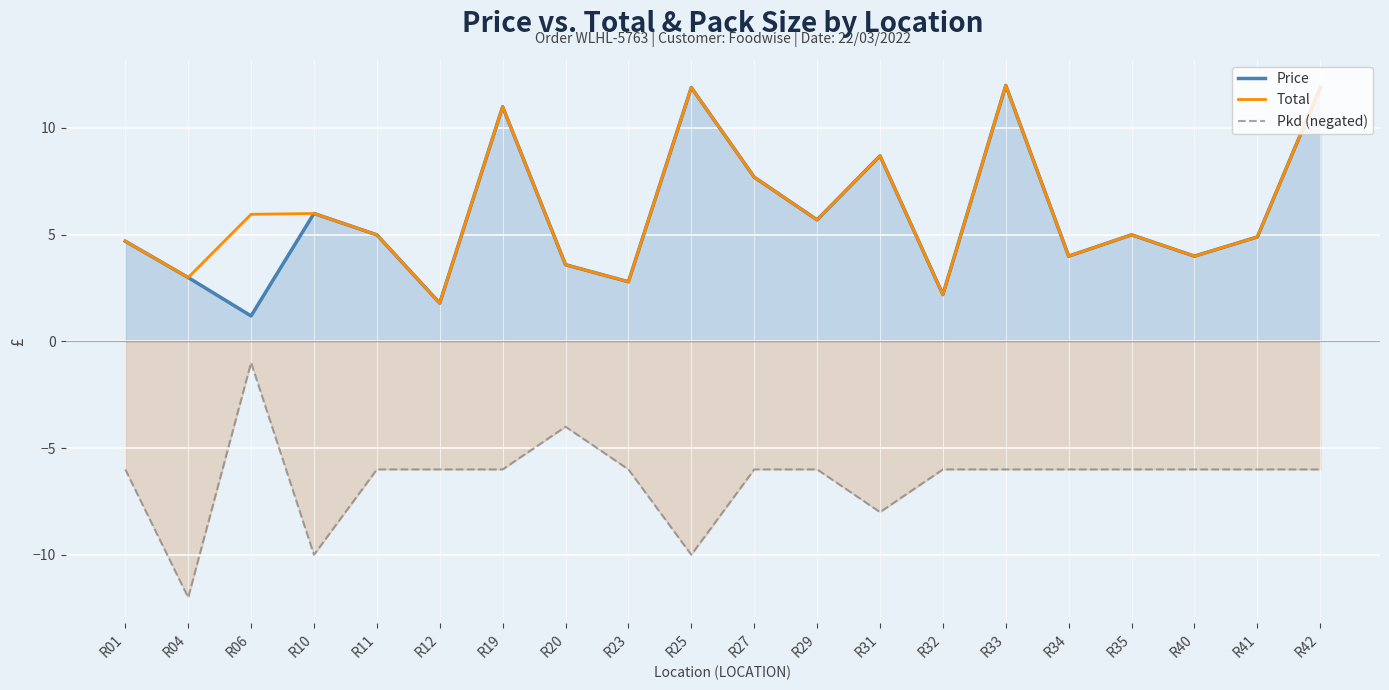

True or false: Price and Total intersect in this chart.

False